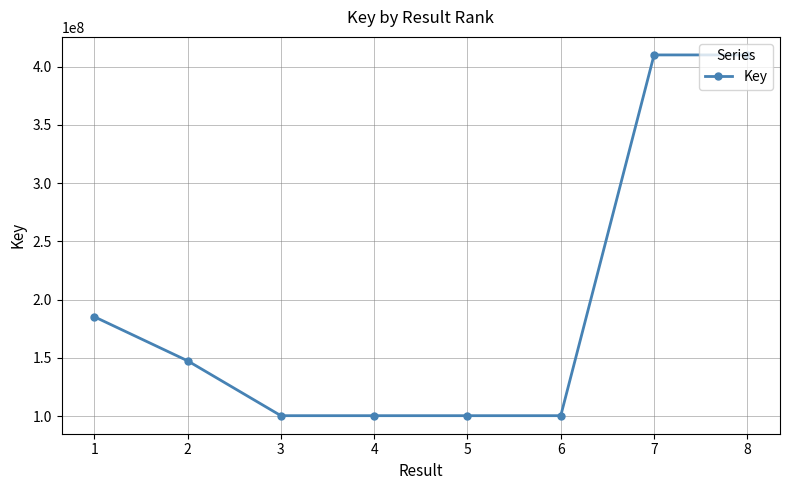

What is the smallest value displayed?

100429041